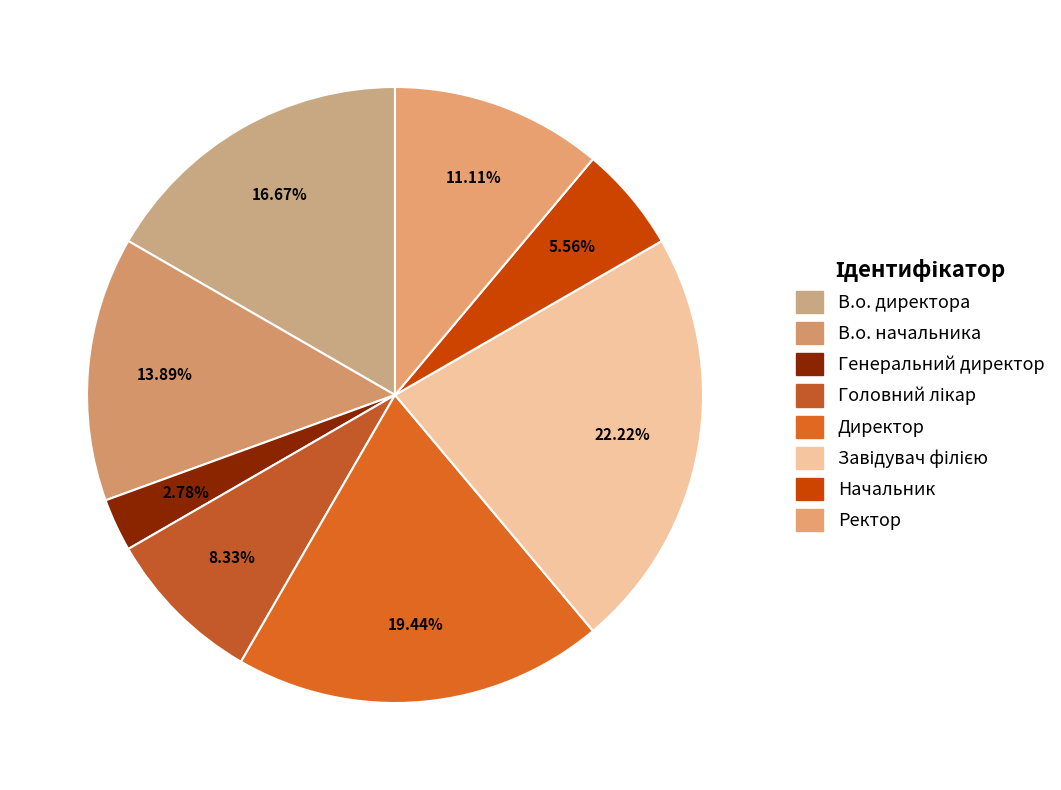

What percentage is the В.о. начальника slice, to the nearest percent?

14%